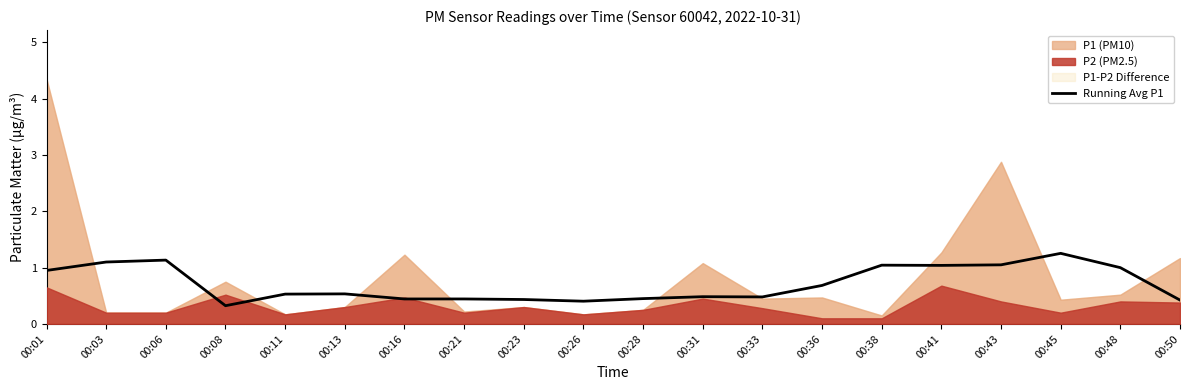

Reading right to left, list all the values displayed in this chart.

00:50=0.4	00:48=1.0	00:45=1.3	00:43=1.1	00:41=1.0	00:38=1.0	00:36=0.7	00:33=0.5	00:31=0.5	00:28=0.5	00:26=0.4	00:23=0.4	00:21=0.4	00:16=0.4	00:13=0.5	00:11=0.5	00:08=0.3	00:06=1.1	00:03=1.1	00:01=1.0